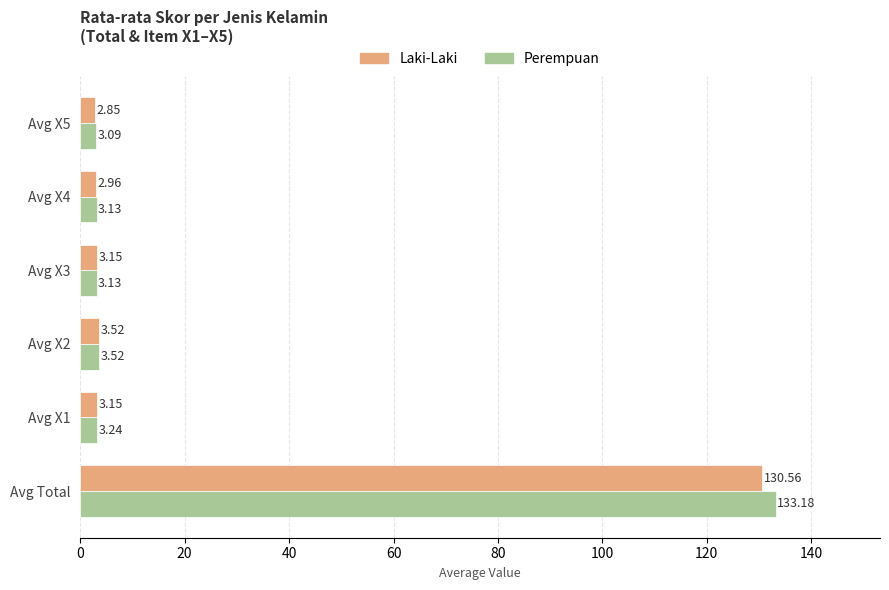

Which series changed the most between Avg X2 and Avg X5?

Laki-Laki